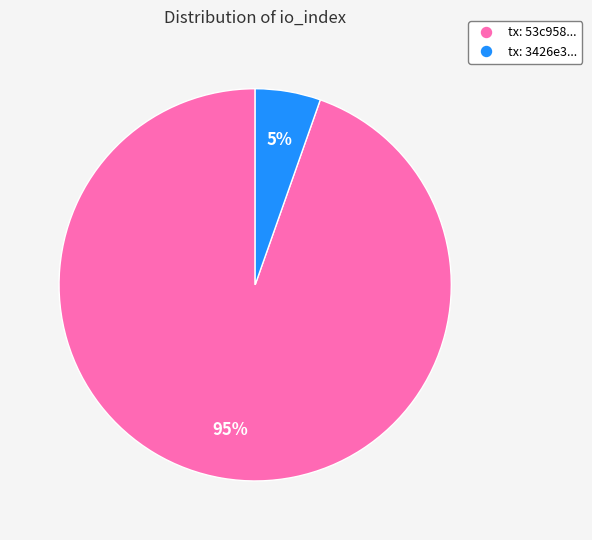

To the nearest percent, what is the average slice percentage?

50%